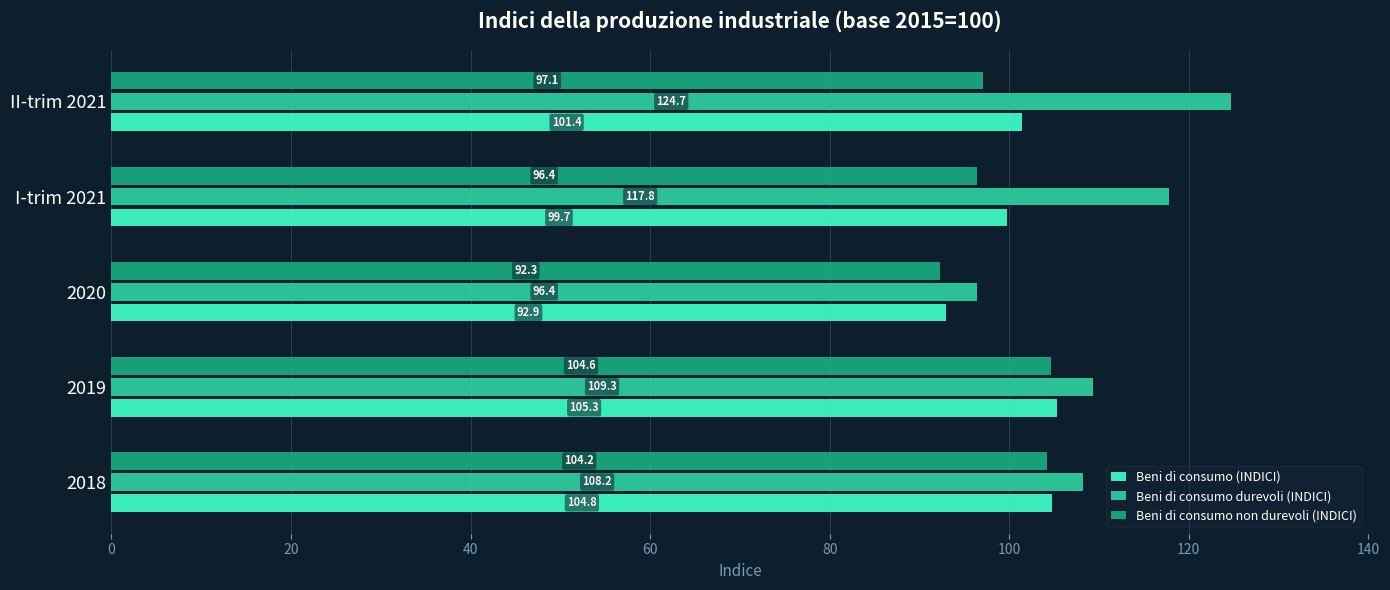

What is the minimum value shown in the chart?

92.3